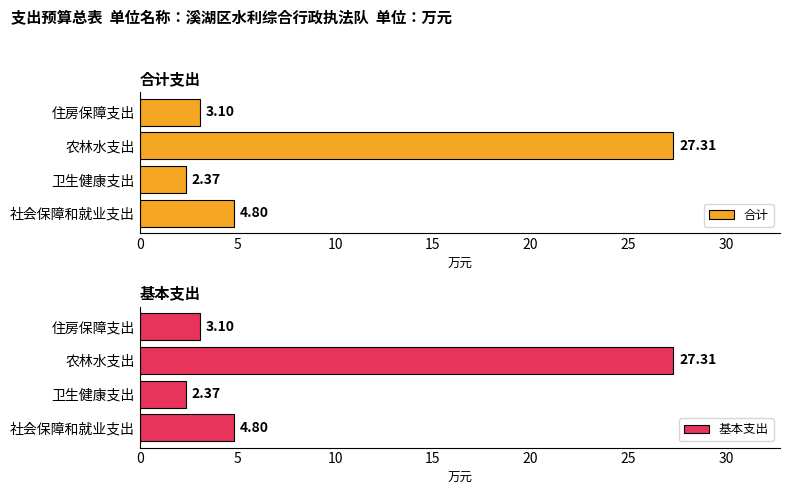

Does the chart contain any negative values?

No